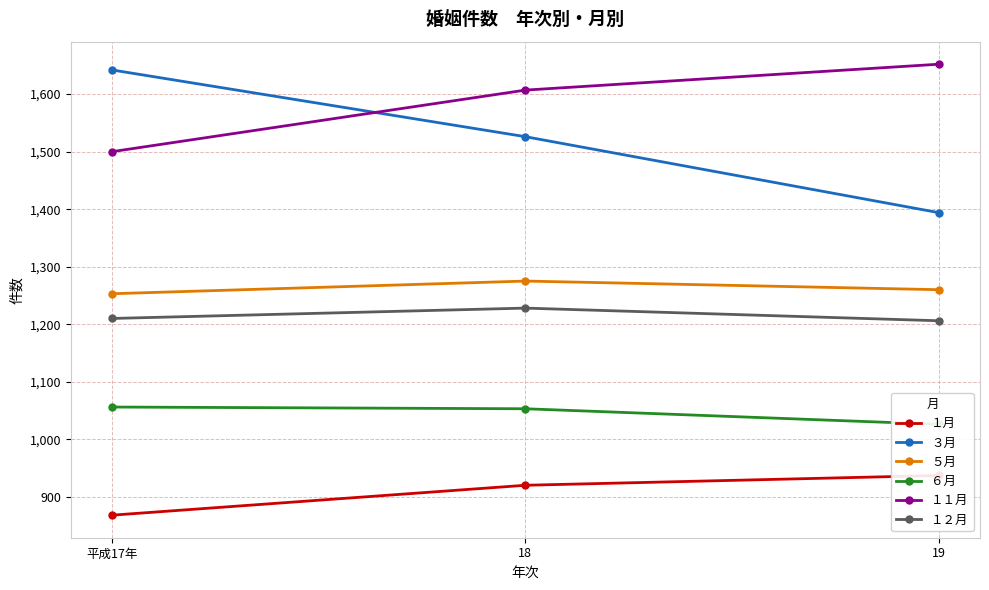

What are all the series names shown in the legend?

１月, ３月, ５月, ６月, １１月, １２月